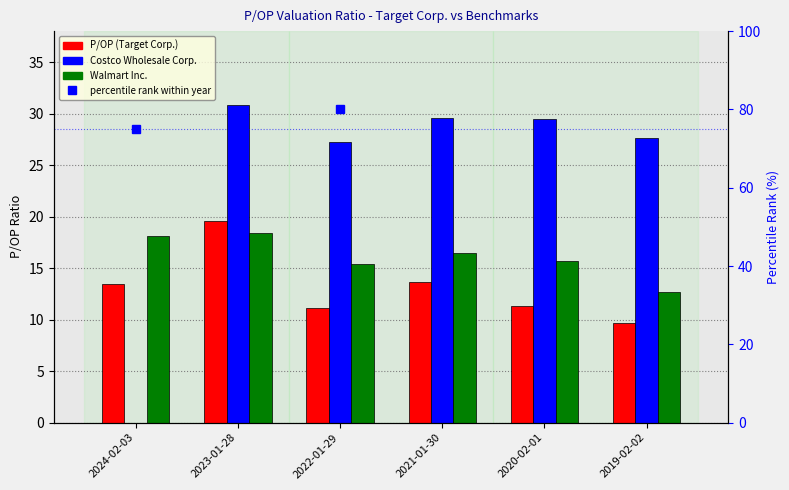

Which series changed the most between 2024-02-03 and 2020-02-01?

percentile rank within year